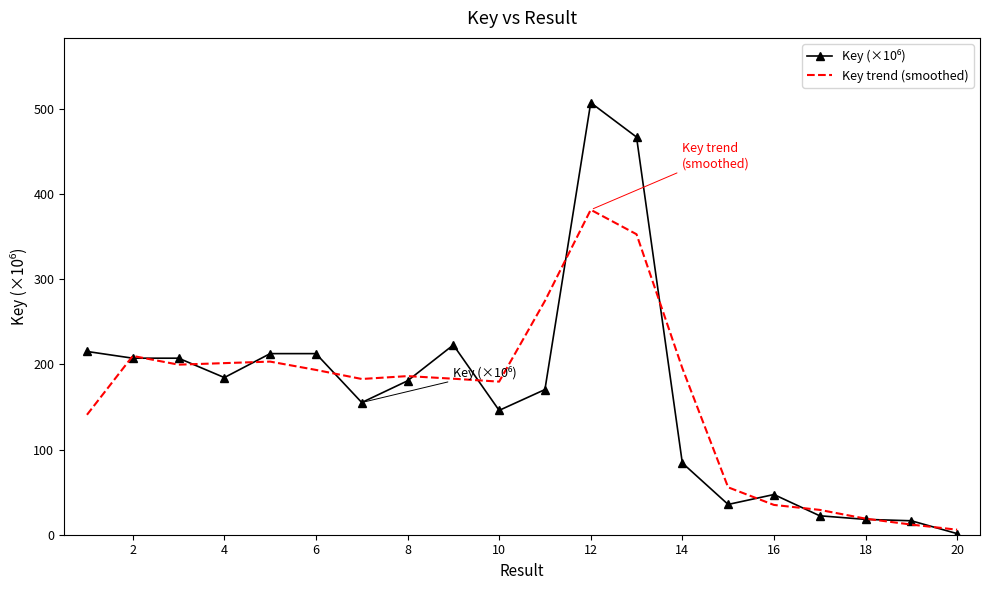

What is the difference between the second highest and minimum values in the Key trend (smoothed) series?

346.9